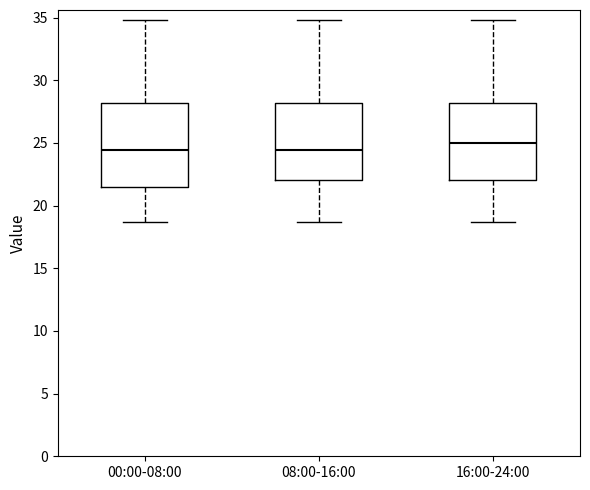

Where does the upper whisker of the box for 08:00-16:00 end on the y-axis? The values are not printed on the chart, so give them approximately, as read against the axis.

35.0